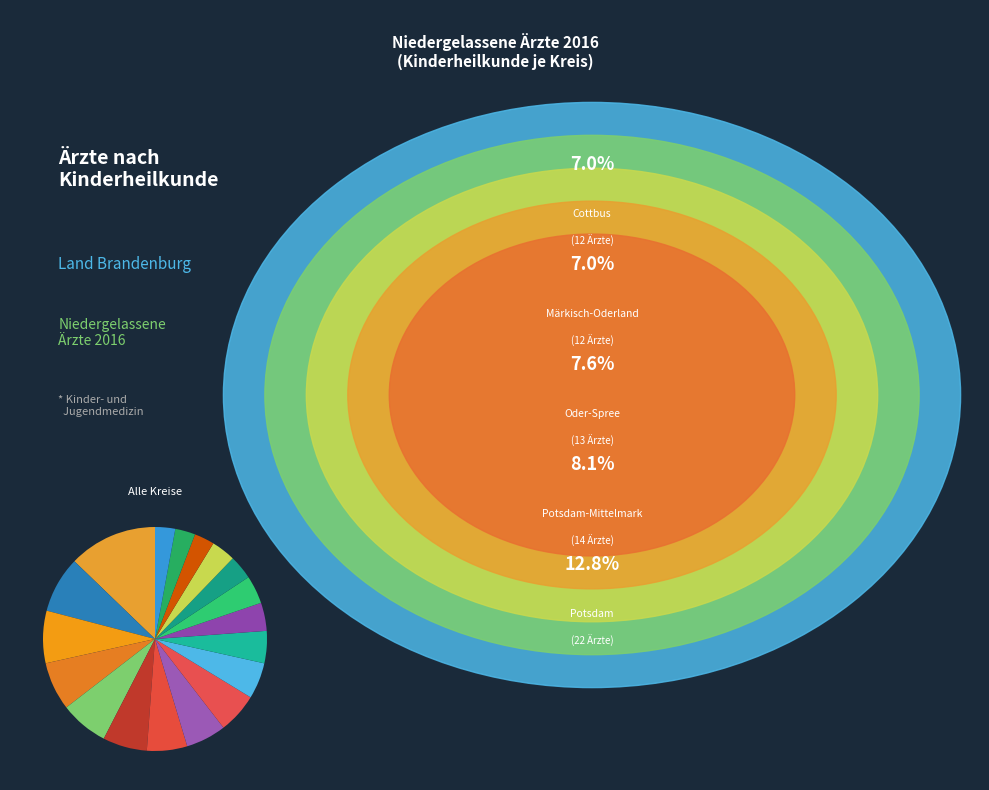

Count the number of slices in the pie.

18